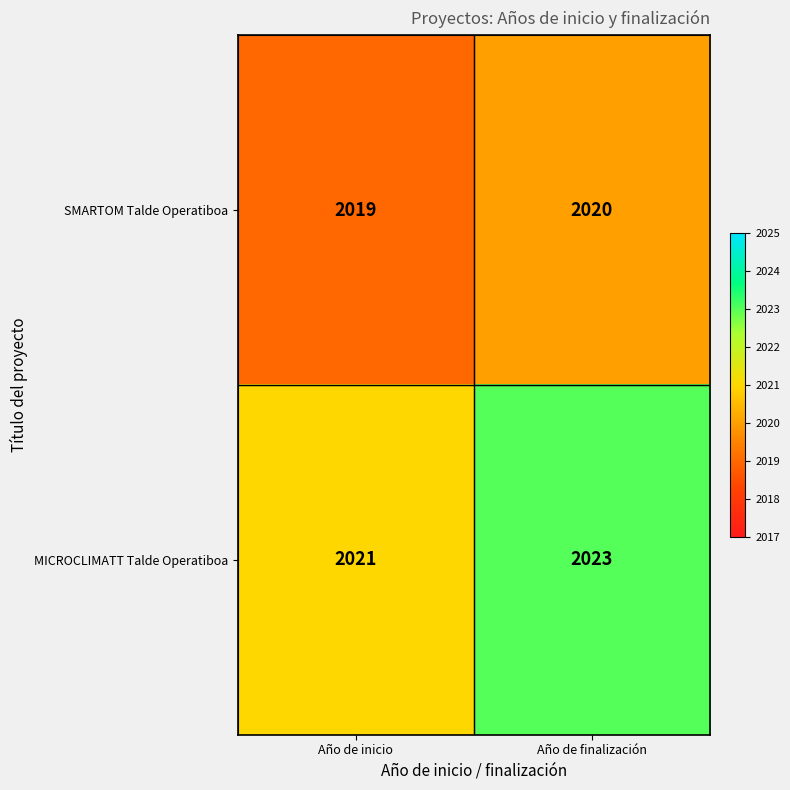

What is the total value across all series at Año de finalización?

4043